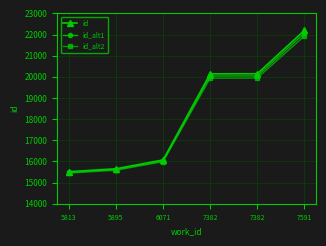

Between 7382 and 7382, which series saw the biggest shift?

id